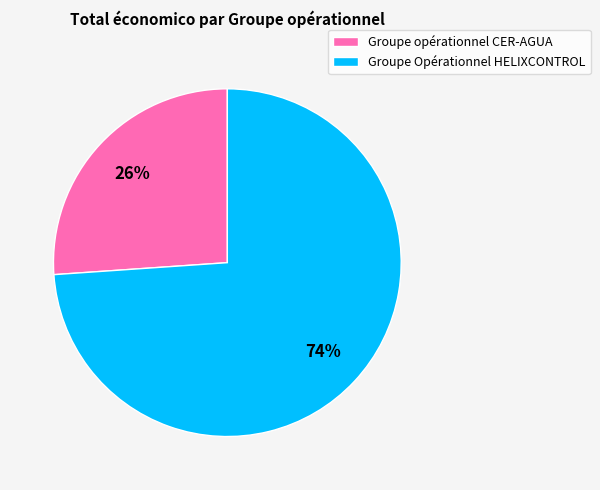

Does Groupe opérationnel CER-AGUA represent more than half of the total?

No